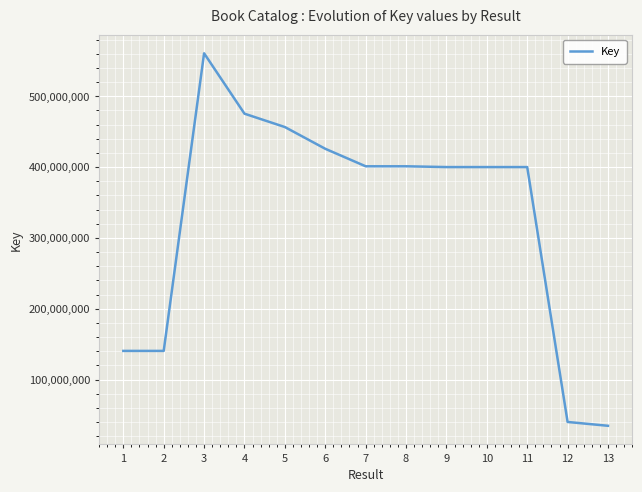

Which has a higher value, 5 or 8?

5